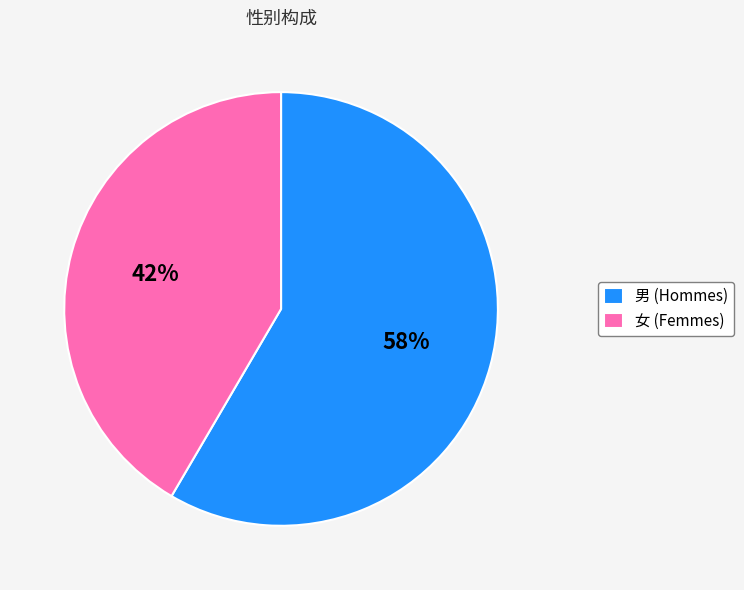

How many segments does this pie chart have?

2